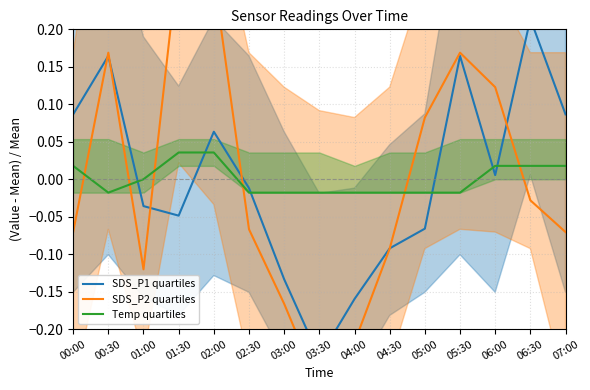

The SDS_P1 quartiles series shows -0.1 at 01:30. True or false?

False